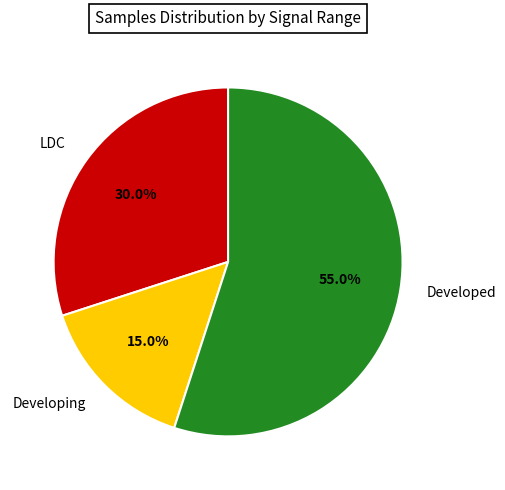

Rank the categories by value from lowest to highest.

Developing, LDC, Developed